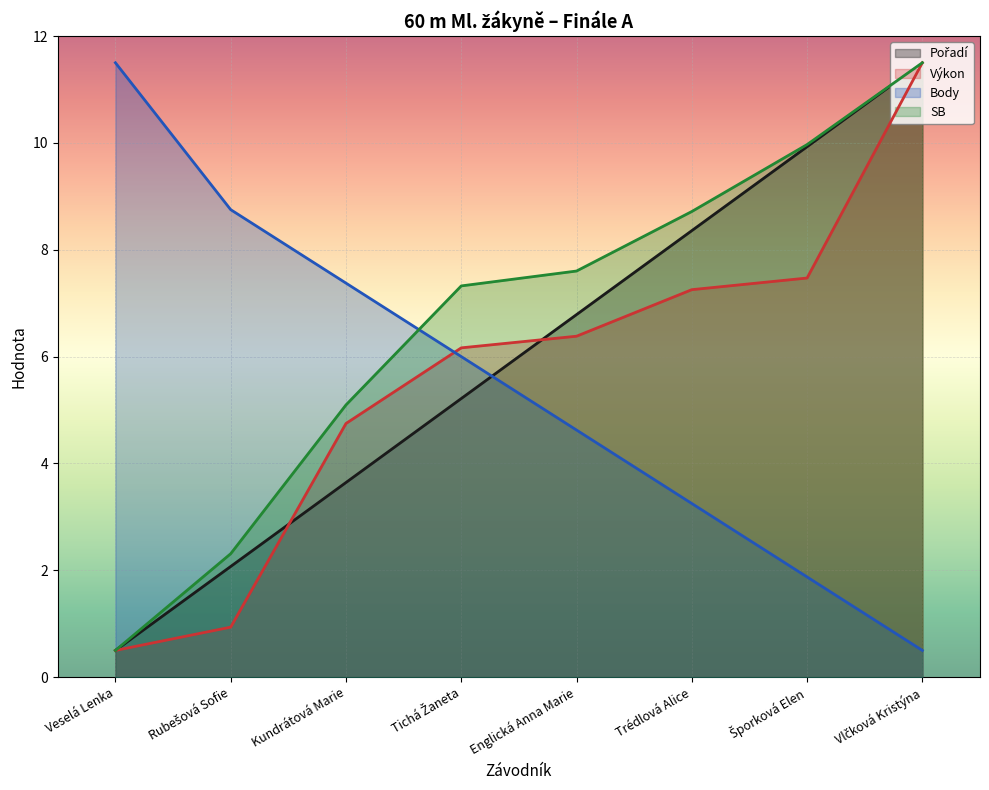

After their last crossing, which series has the higher values: Výkon or Pořadí?

Pořadí